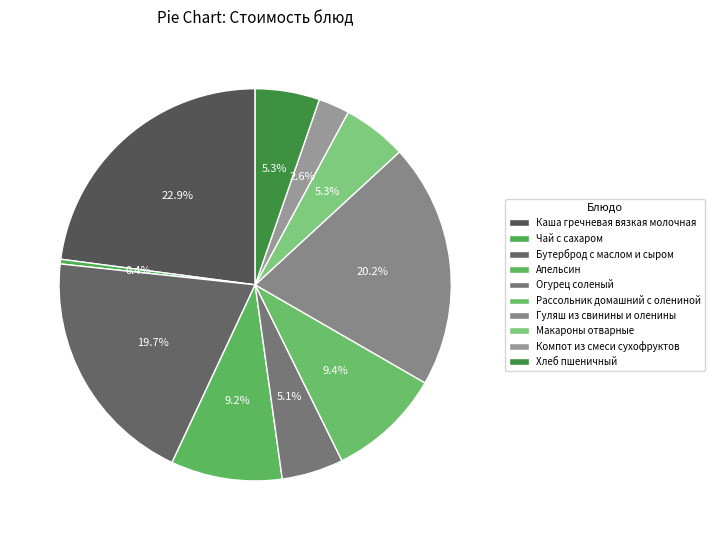

How many segments does this pie chart have?

10